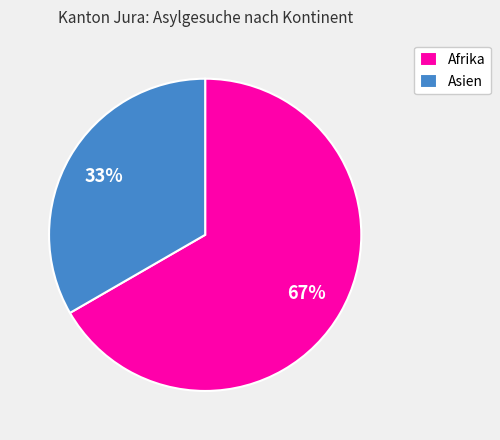

To the nearest percent, what is the average slice percentage?

50%